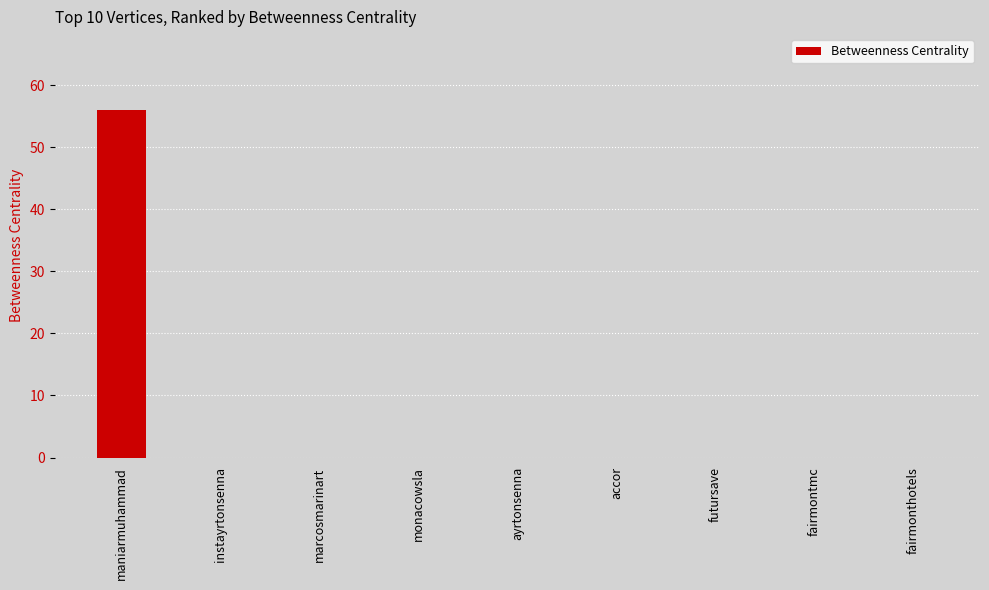

Is it true that the value at monacowsla is -33?

False